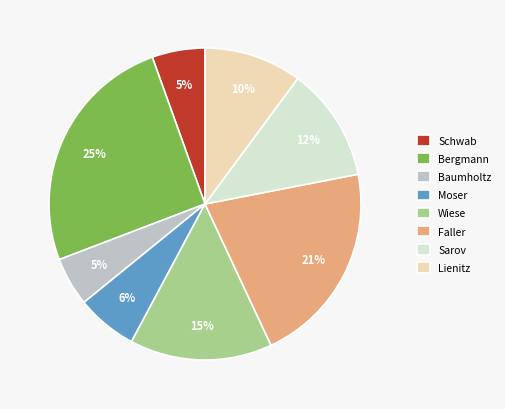

Which slice is the largest?

Bergmann